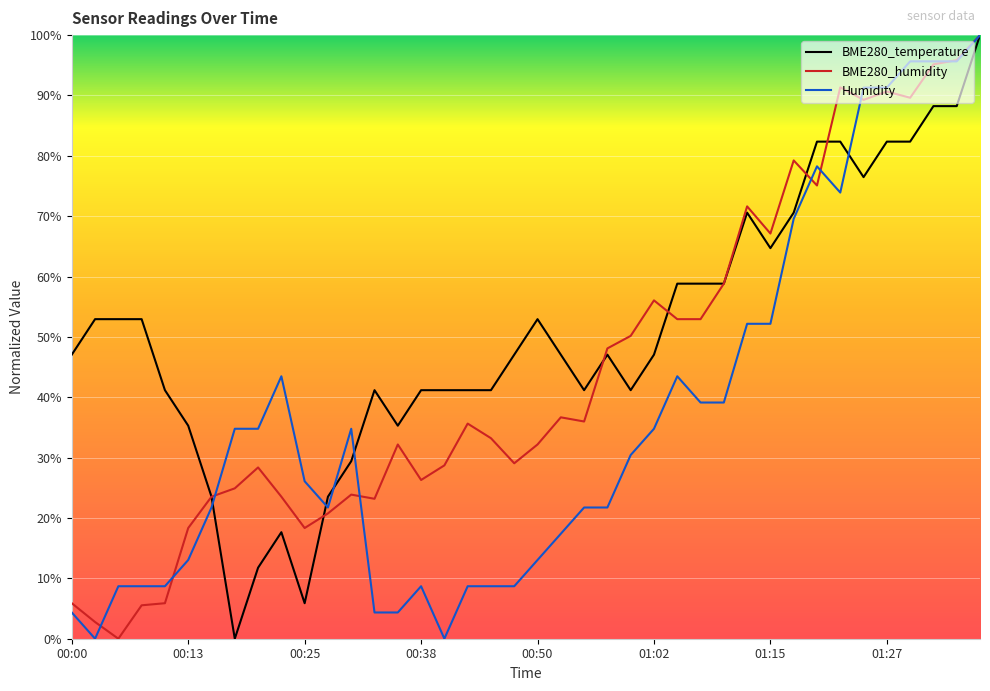

What is the greatest value displayed?

100.0